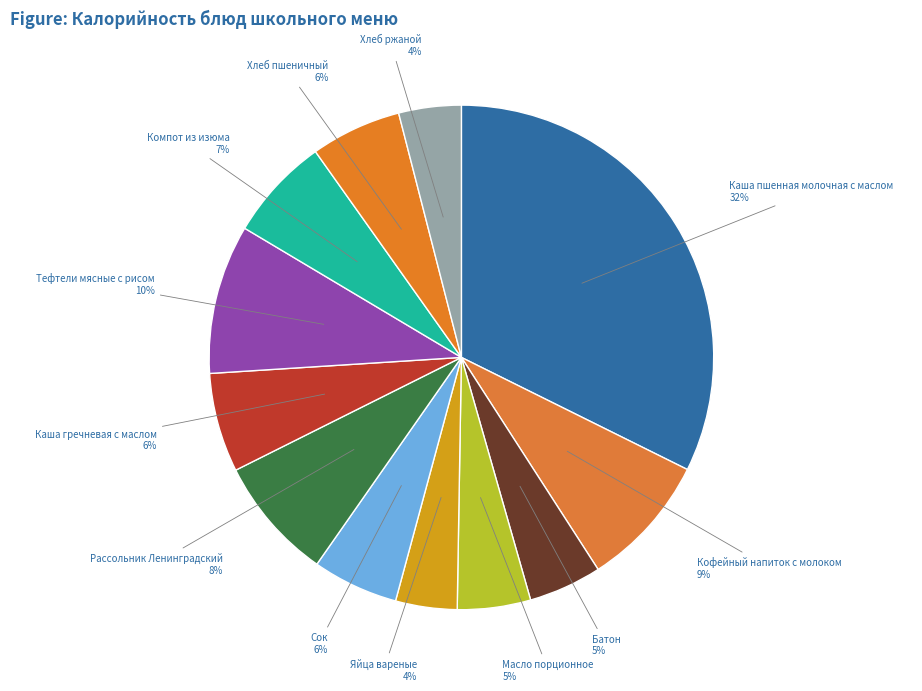

To the nearest percent, what is the difference between the Батон and Сок slice percentages?

1%